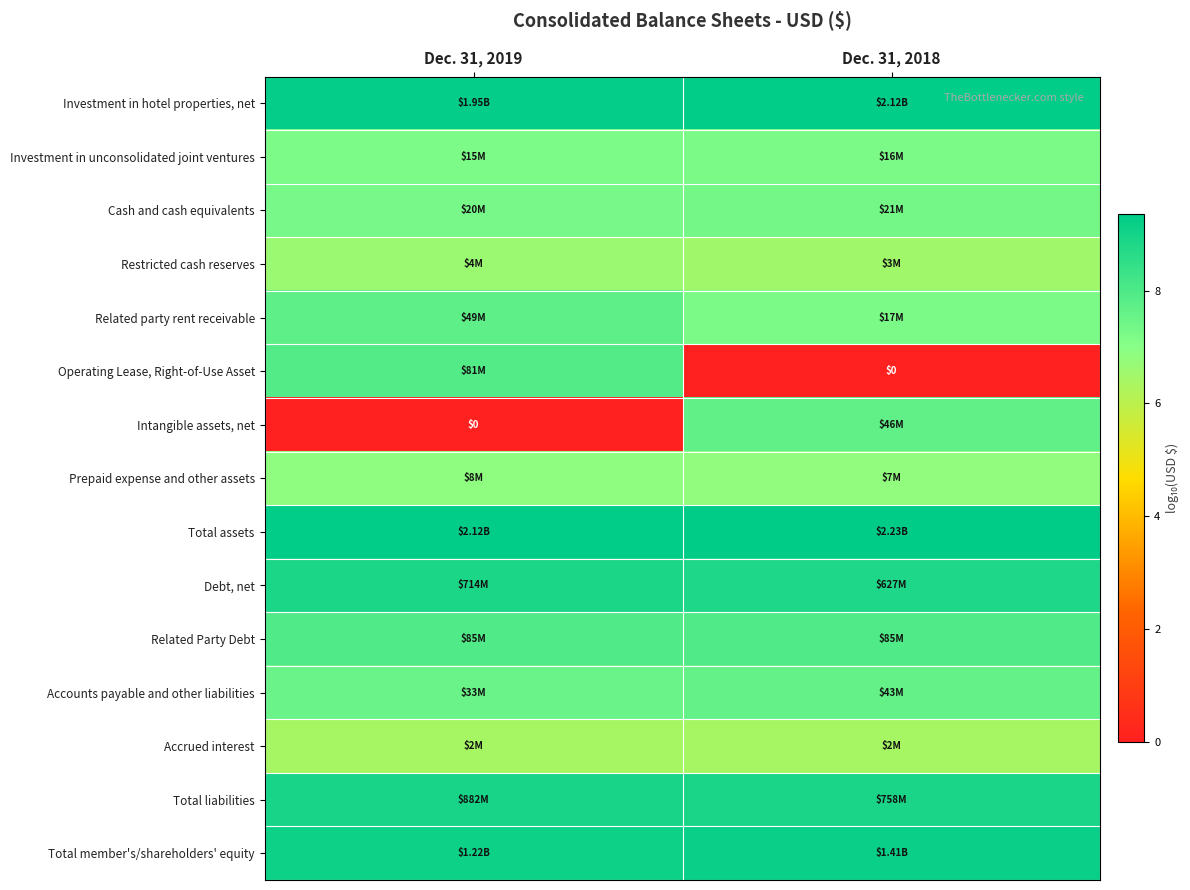

Rank the series at Dec. 31, 2018 from highest to lowest value.

Total assets, Investment in hotel properties, net, Total member's/shareholders' equity, Total liabilities, Debt, net, Related Party Debt, Intangible assets, net, Accounts payable and other liabilities, Cash and cash equivalents, Related party rent receivable, Investment in unconsolidated joint ventures, Prepaid expense and other assets, Restricted cash reserves, Accrued interest, Operating Lease, Right-of-Use Asset